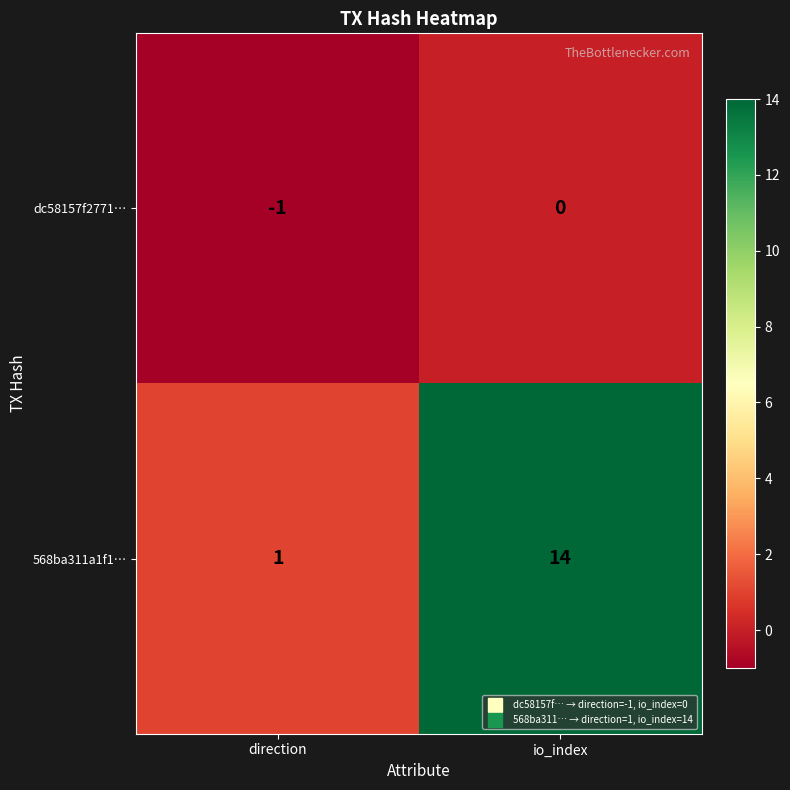

The value of dc58157f2771… at io_index is 0. True or false?

True